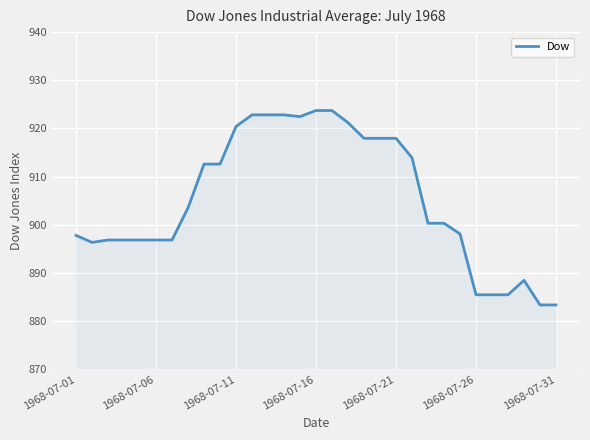

What is the average value?

905.3